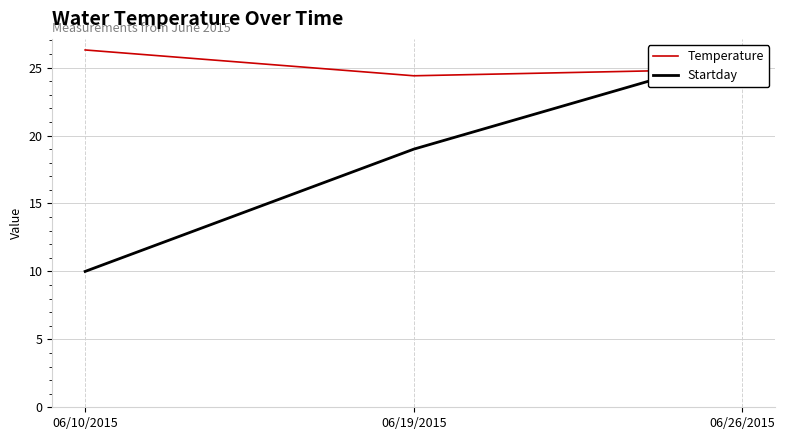

List the series in order of their overall mean, highest first.

Temperature, Startday